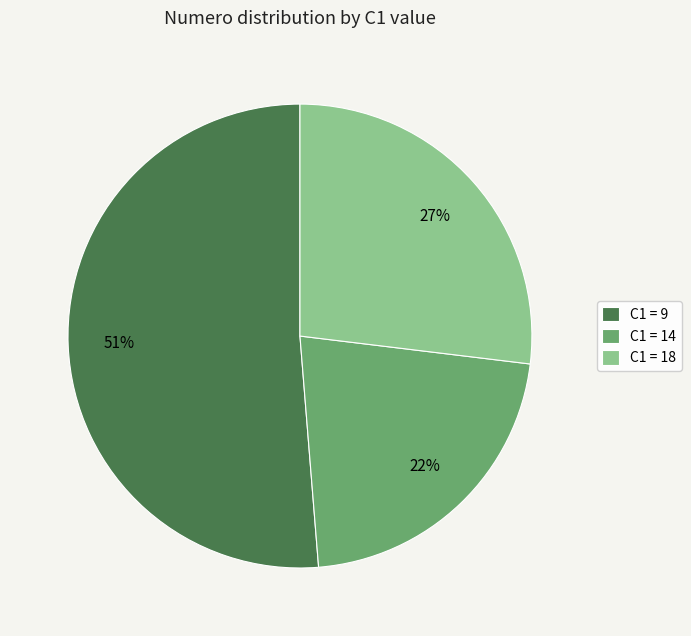

What percentage is the C1 = 18 slice, to the nearest percent?

27%